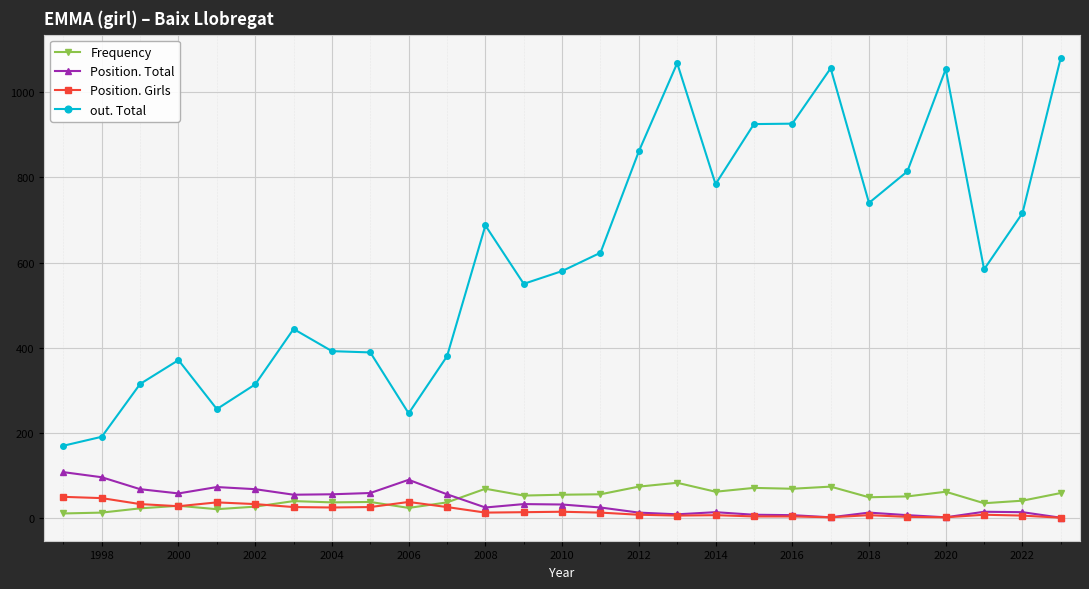

What is the greatest value displayed?

1081